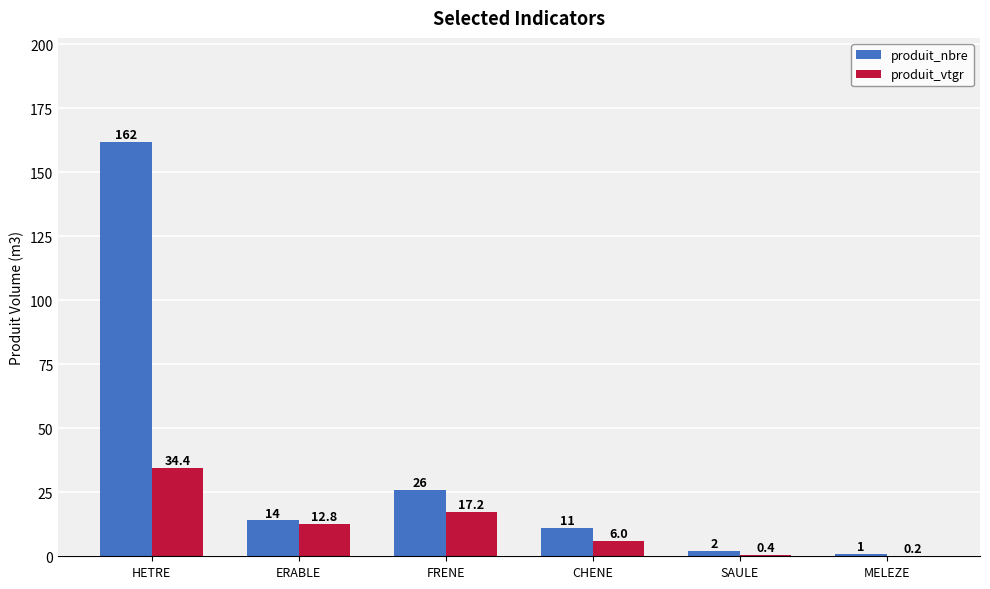

Between FRENE and SAULE, which series saw the biggest shift?

produit_nbre